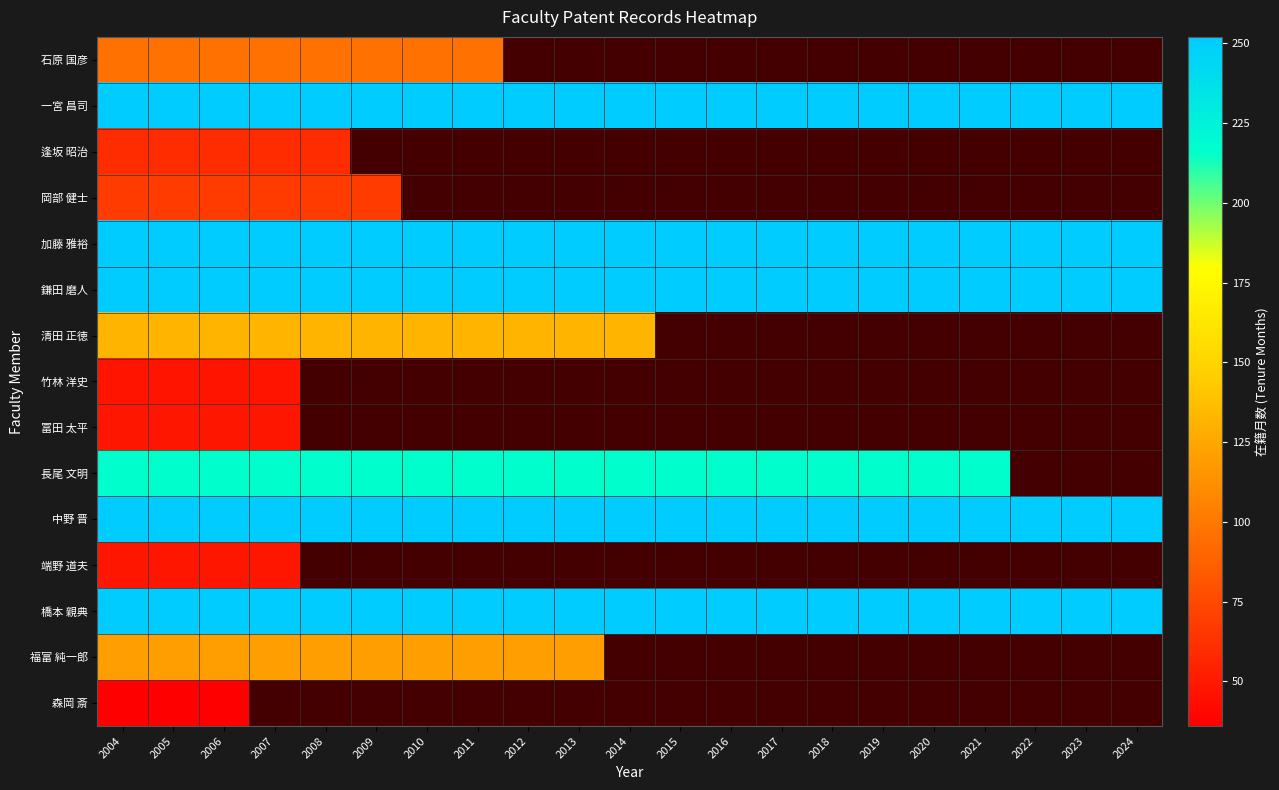

The 清田 正徳 series shows 132.0 at 2007. True or false?

True